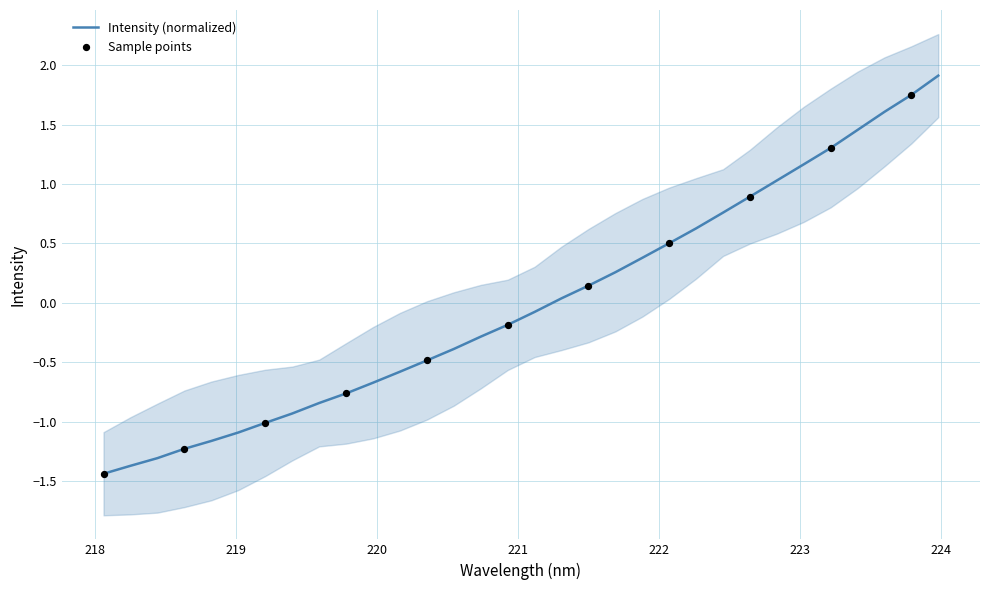

What is the highest value of the Intensity (normalized) series?

1.9